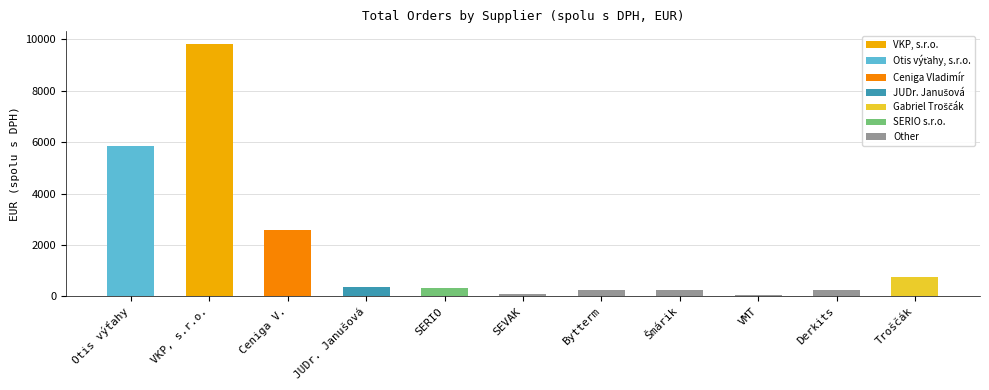

What is the change in value from VKP, s.r.o. to Šmárik?

-9583.0